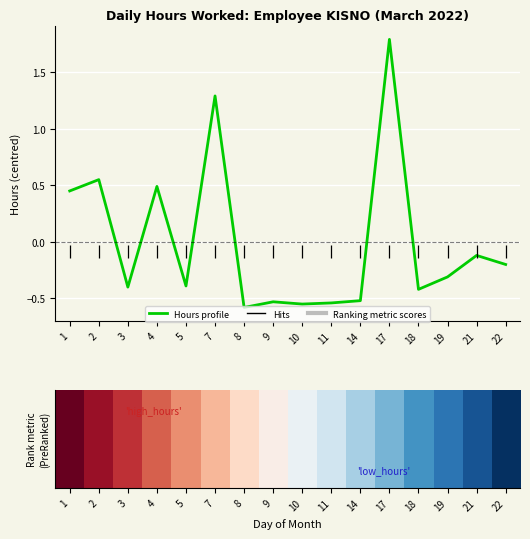

Does the chart display data point markers on the line(s)?

No